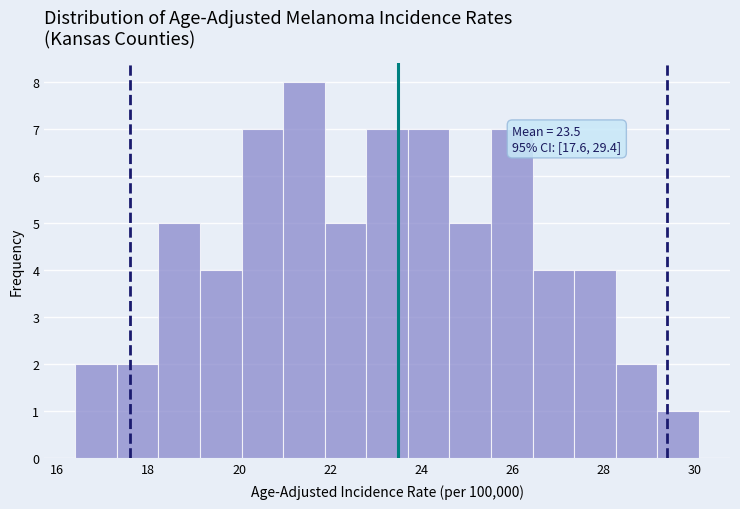

Which range on the x-axis has the tallest bar?

21.0 to 21.8